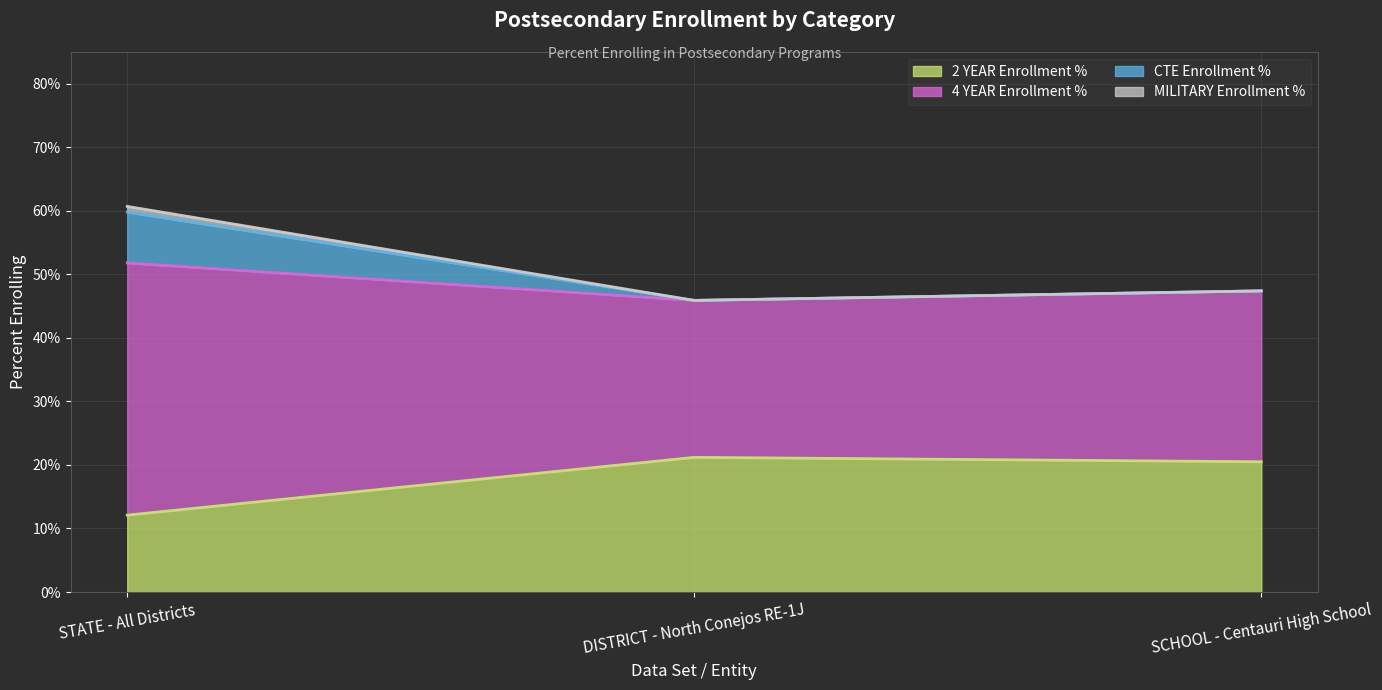

What is the total value across all series at SCHOOL - Centauri High School?

1.6